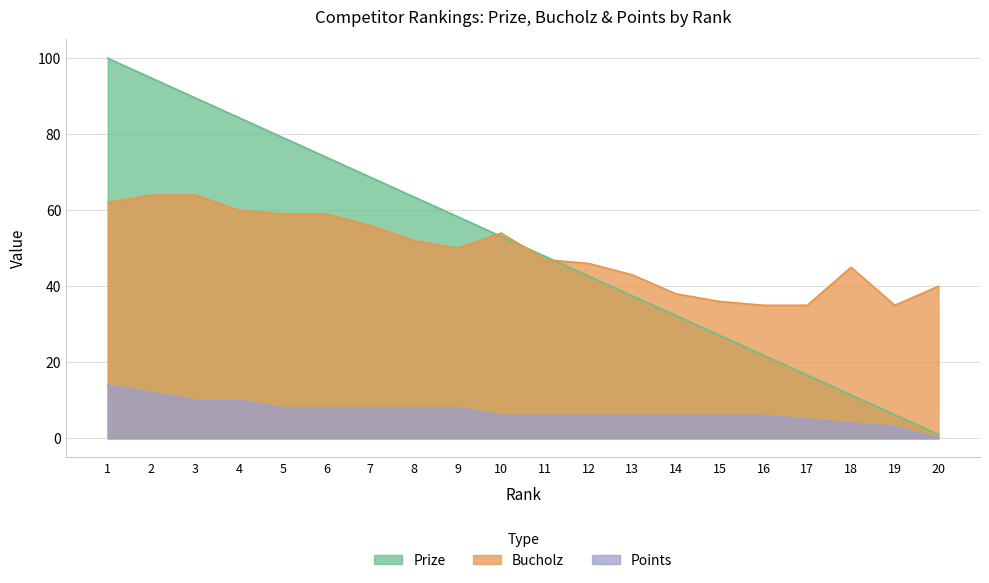

Which series changed the most between 5 and 6?

Prize